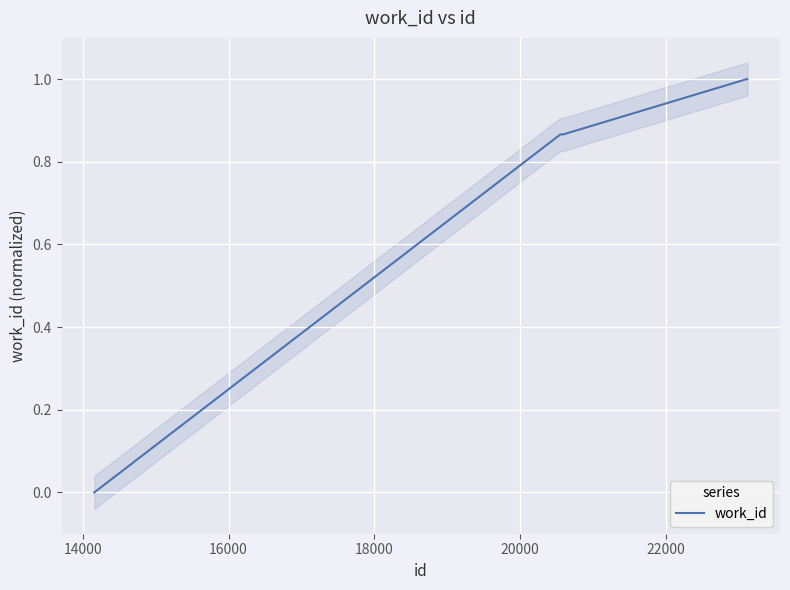

Count the values in the range 0 to 1.

6